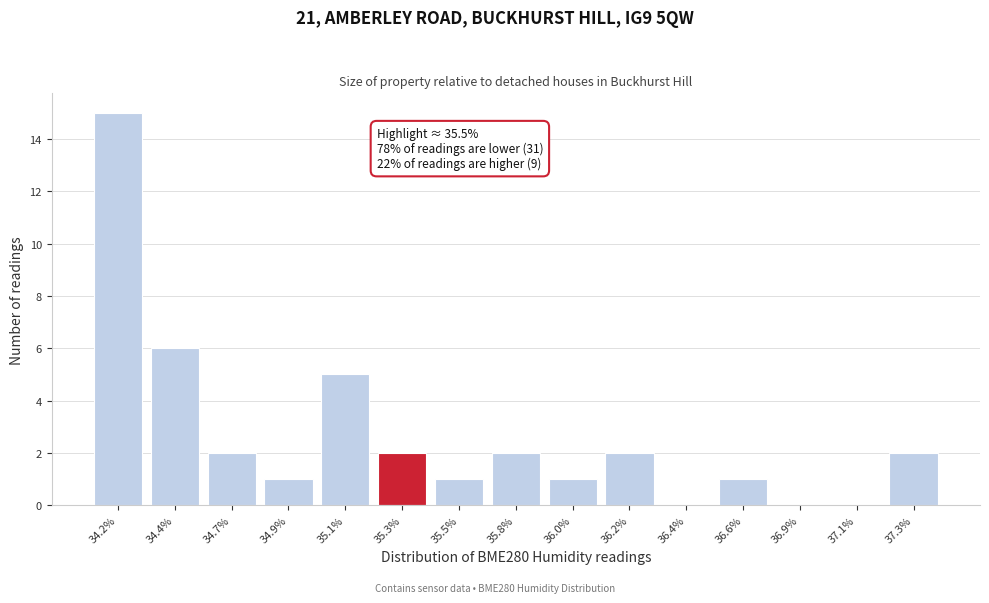

Reading left to right, transcribe all the data shown in this chart.

34.2%=15	34.4%=6	34.7%=2	34.9%=1	35.1%=5	35.3%=2	35.5%=1	35.8%=2	36.0%=1	36.2%=2	36.4%=0	36.6%=1	36.9%=0	37.1%=0	37.3%=2